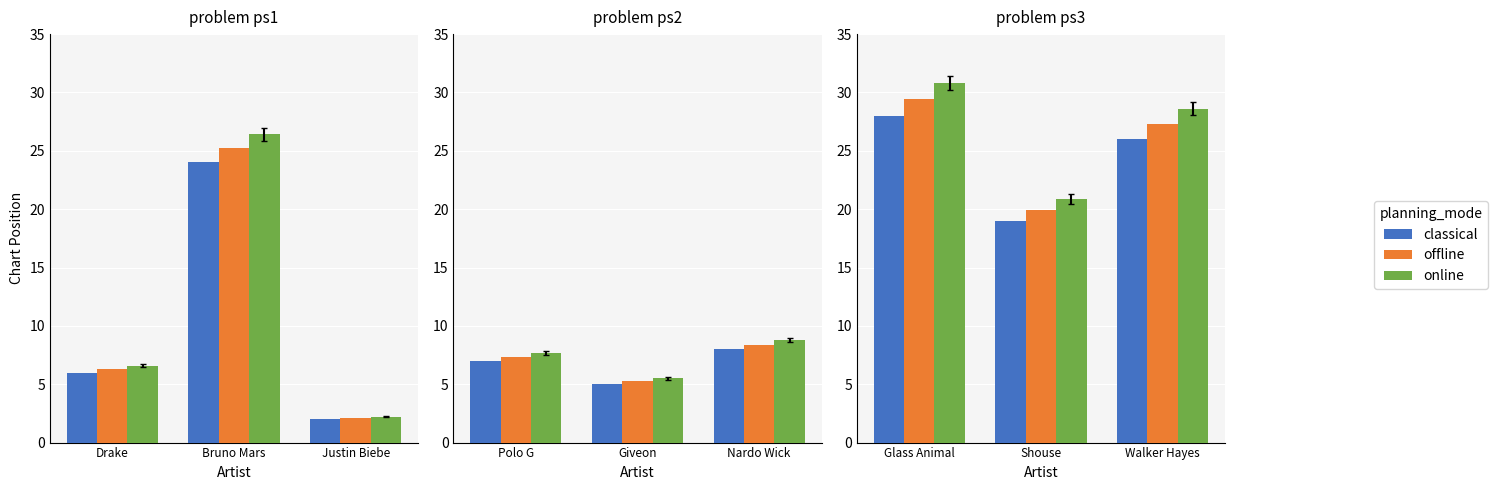

Which series has the largest total across all categories?

online